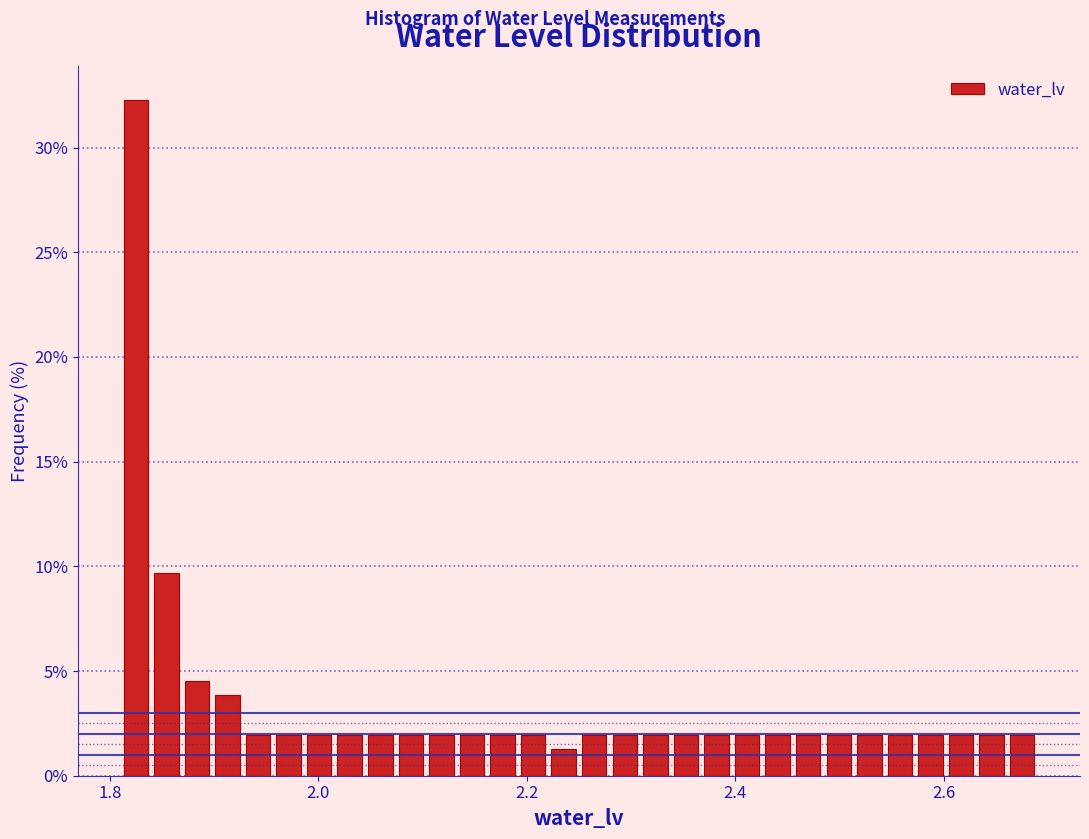

Around what value on the x-axis is the tallest bar? Give the approximate position of its centre, as read against the axis.

1.82